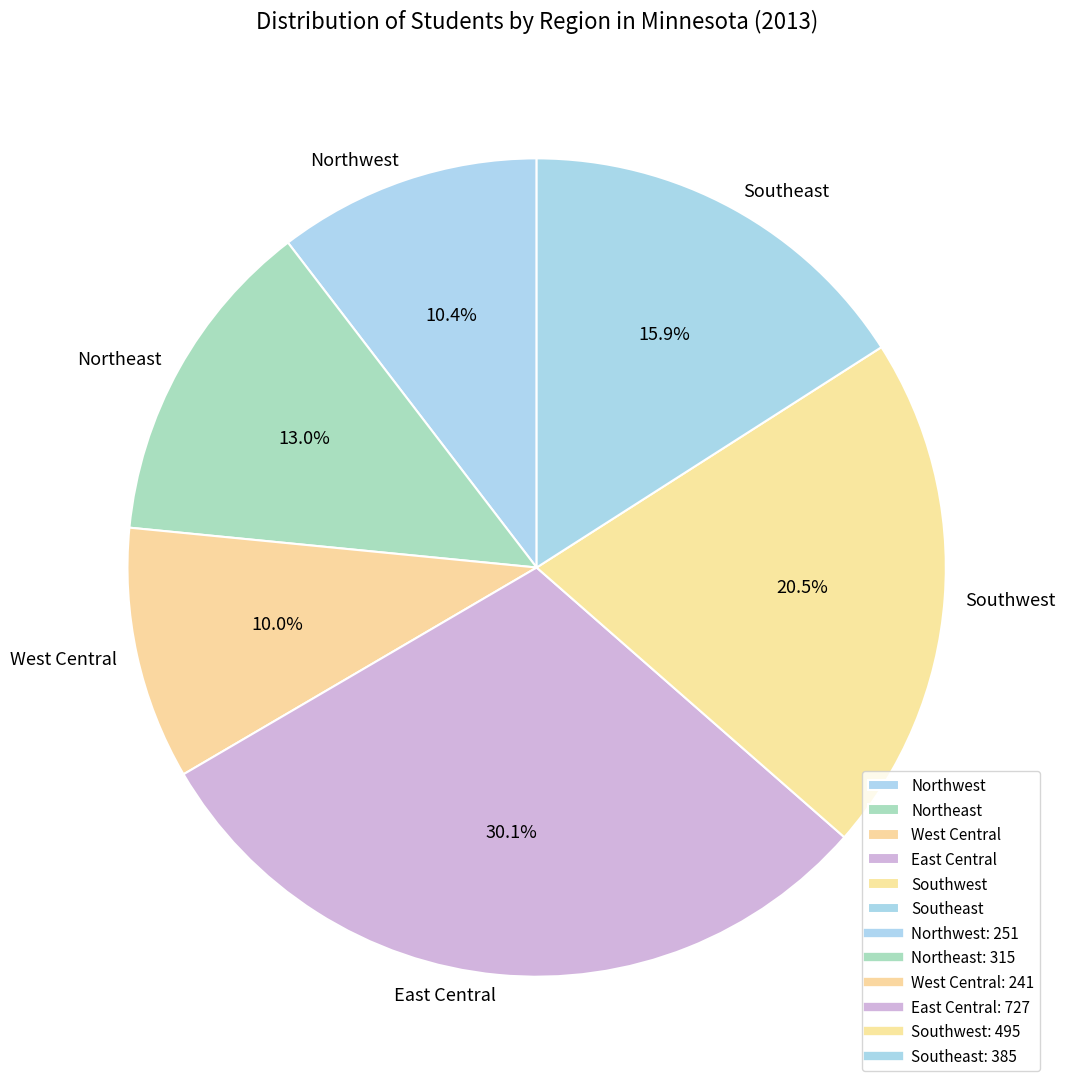

How much of the chart is everything except Northwest?

89.6%